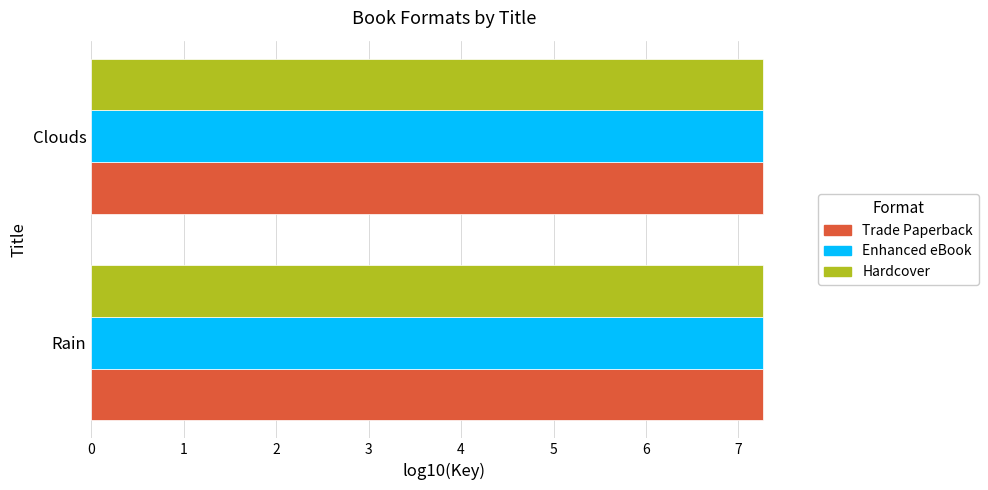

The Hardcover series shows 7.3 at Rain. True or false?

True